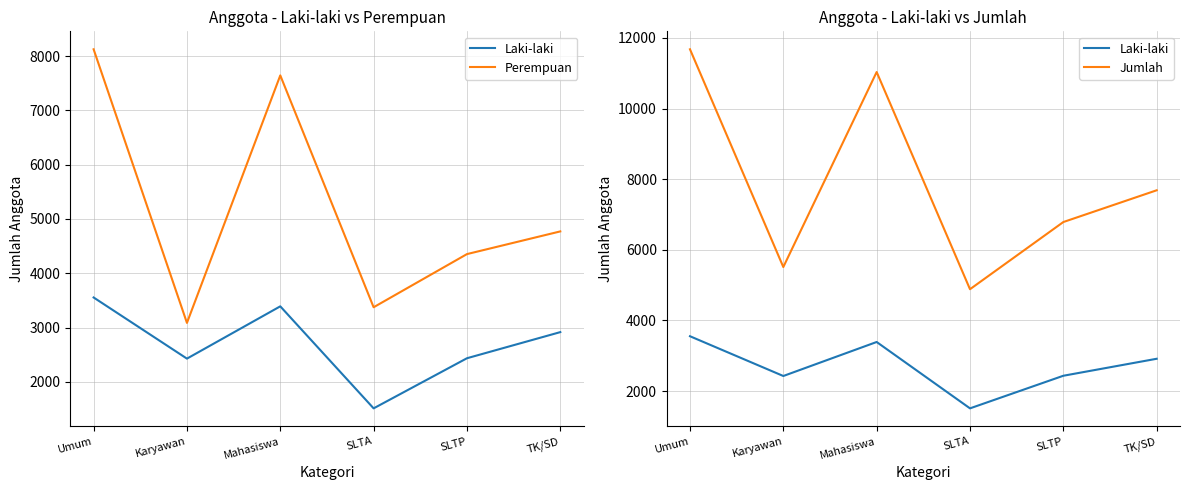

Which has a higher value, Umum or Karyawan?

Umum